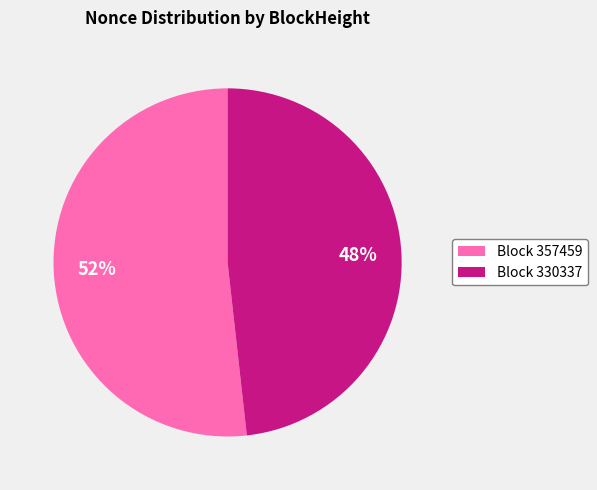

Combined, do Block 330337 and Block 357459 account for over 50%?

Yes